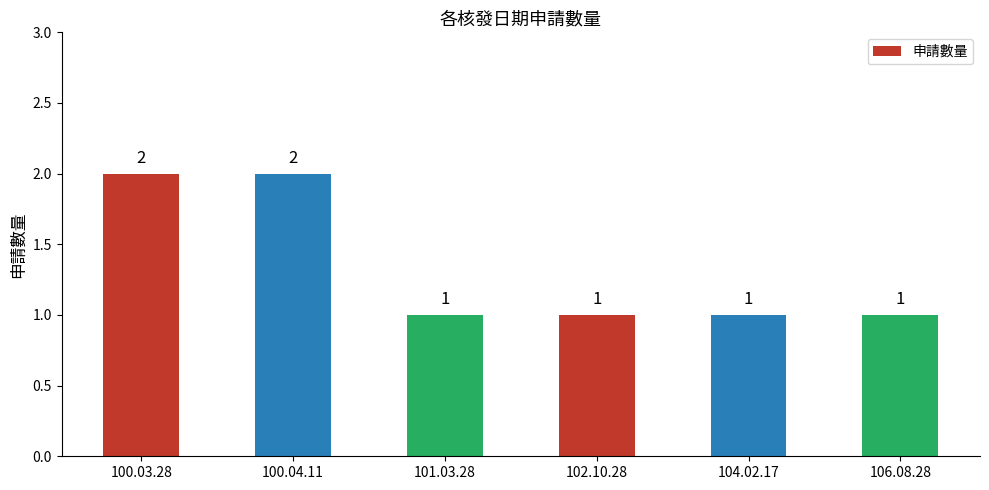

How many values are between 1 and 2?

6